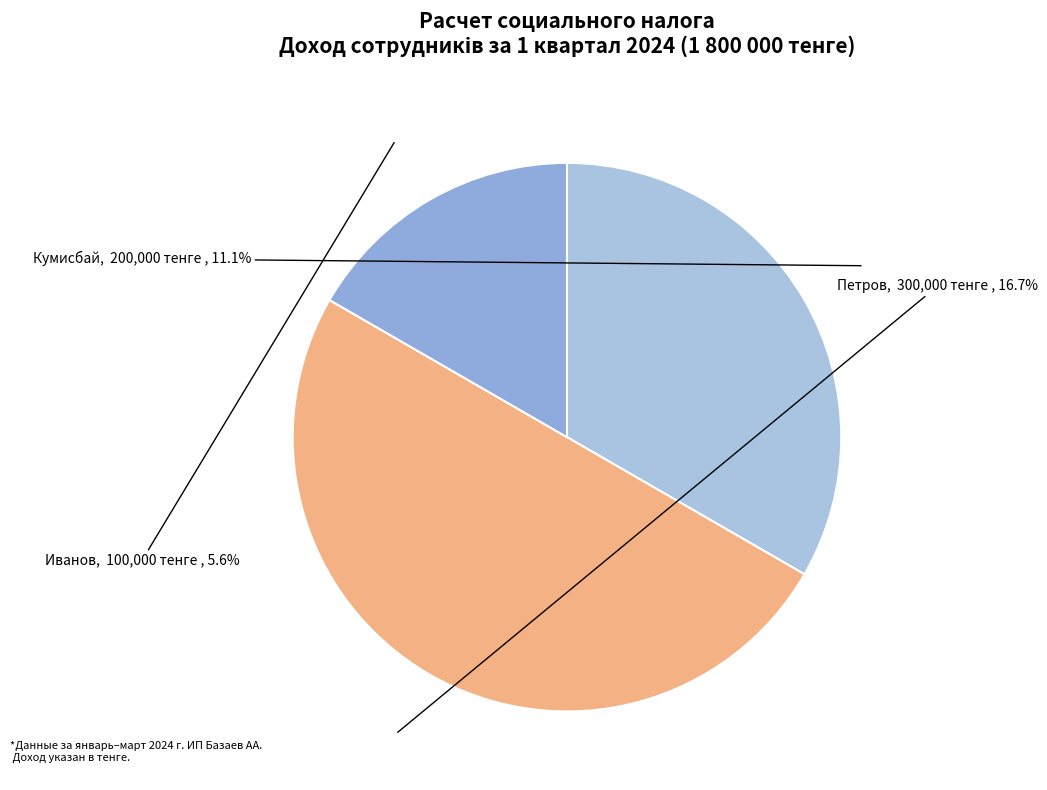

Which category has the biggest portion of the pie?

Петров